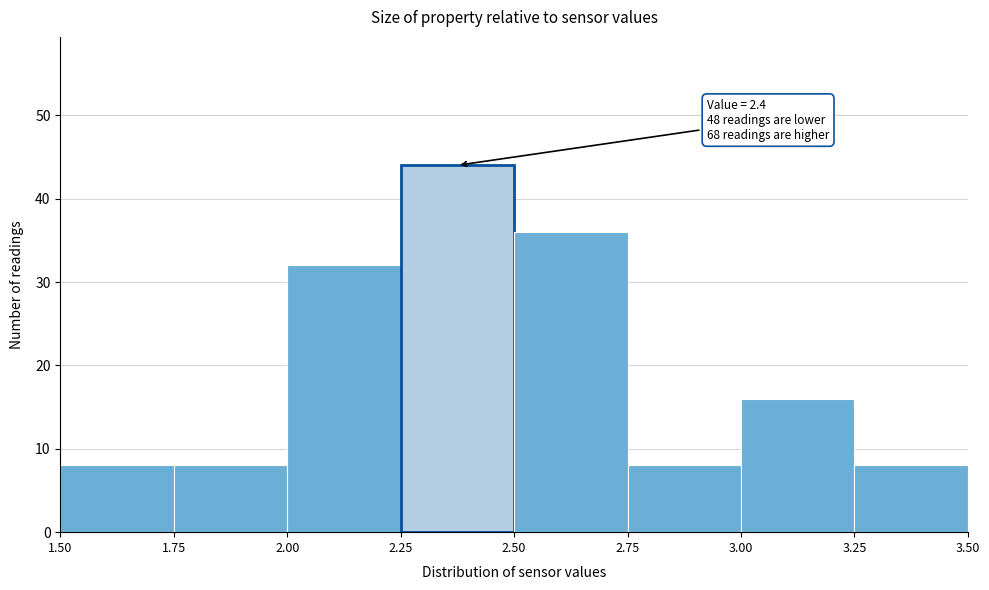

Which range on the x-axis has the tallest bar?

2.25 to 2.50